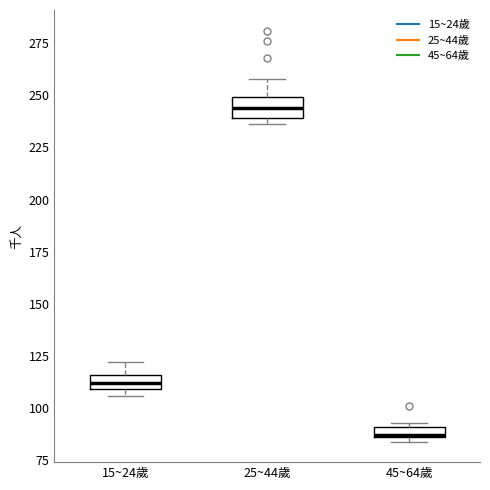

Which box has the highest median line?

25~44歲